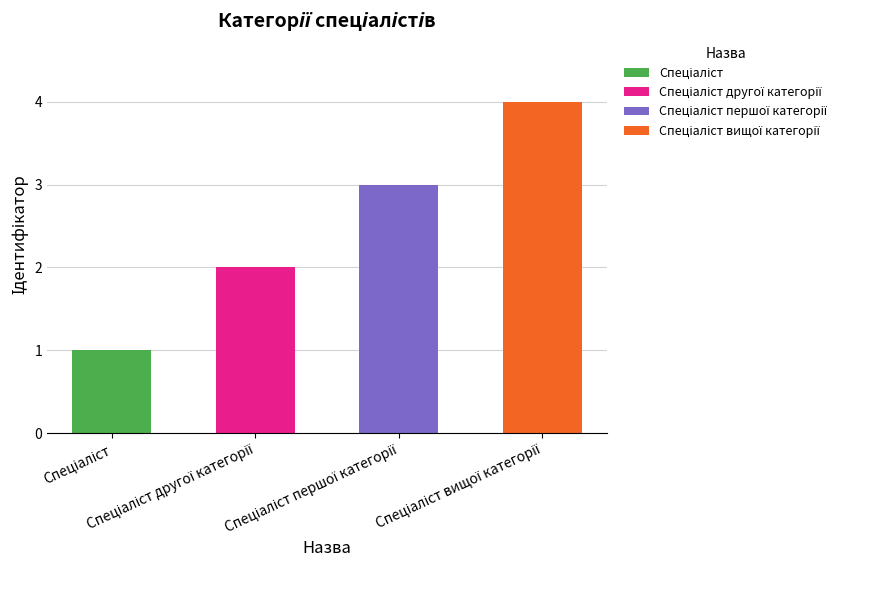

What is the value of the 1st bar from the left?

1